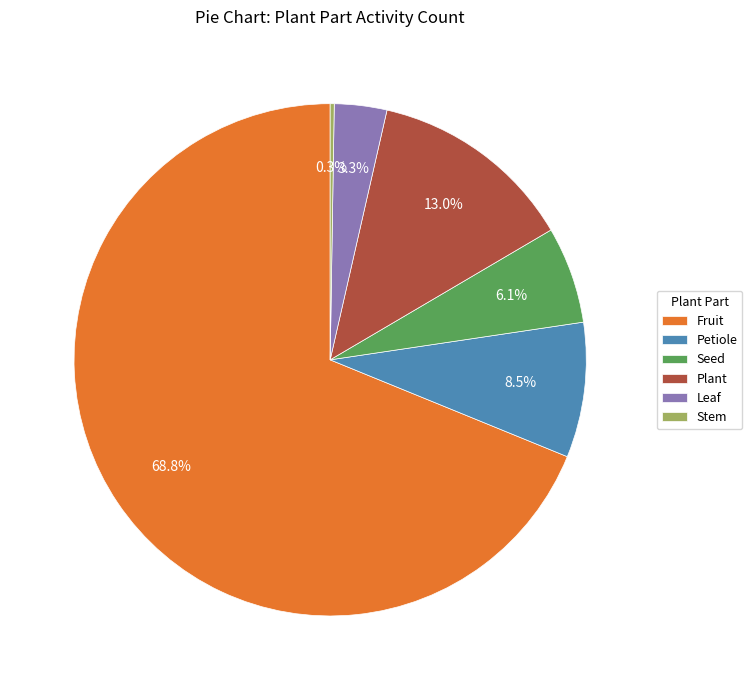

Is there any slice that represents more than half of the pie?

Yes